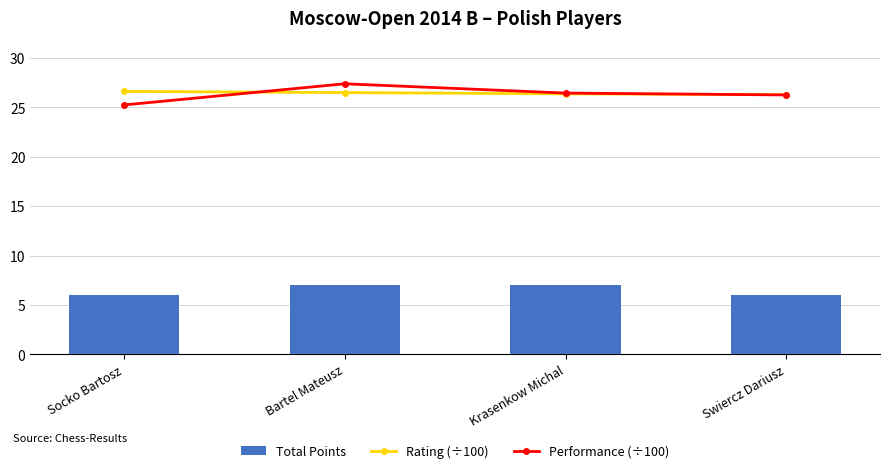

What is the greatest value displayed?

27.4